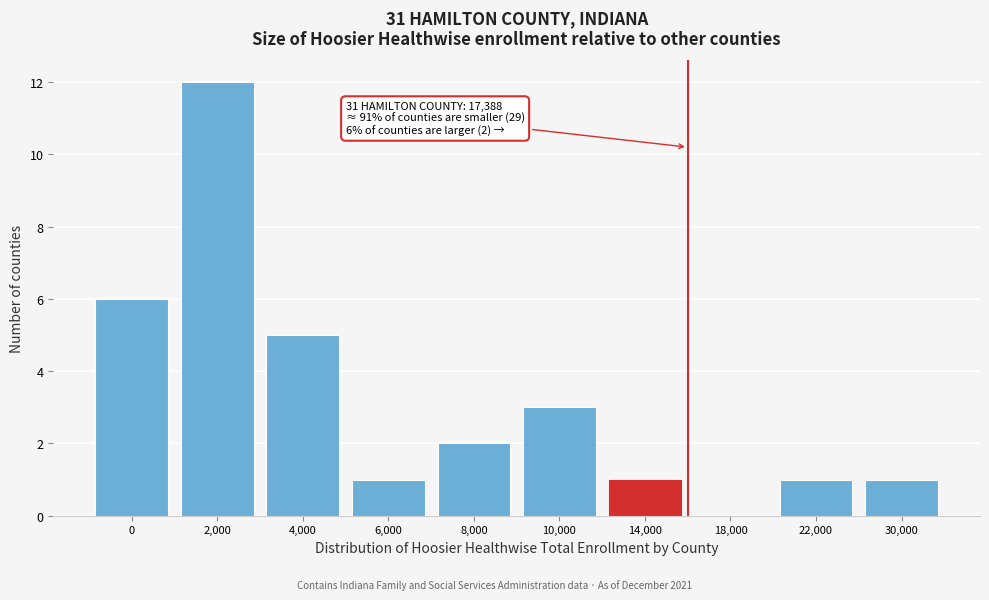

Reading left to right, transcribe all the data shown in this chart.

0=6	2,000=12	4,000=5	6,000=1	8,000=2	10,000=3	14,000=1	18,000=0	22,000=1	30,000=1